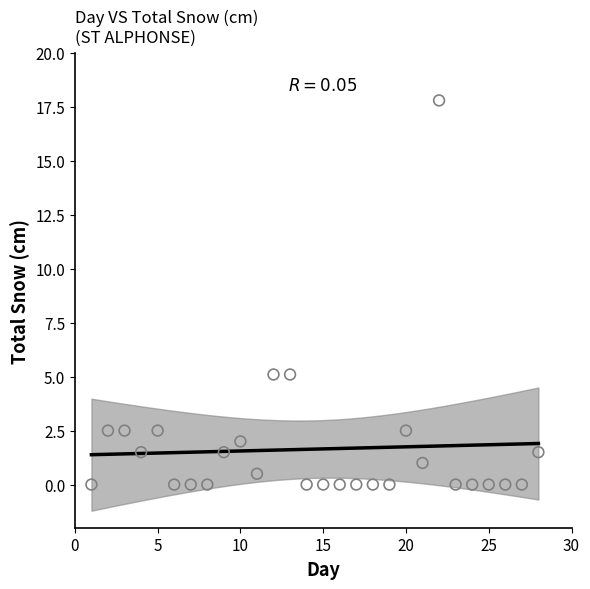

What is the range of Y values (max minus min)?

17.8